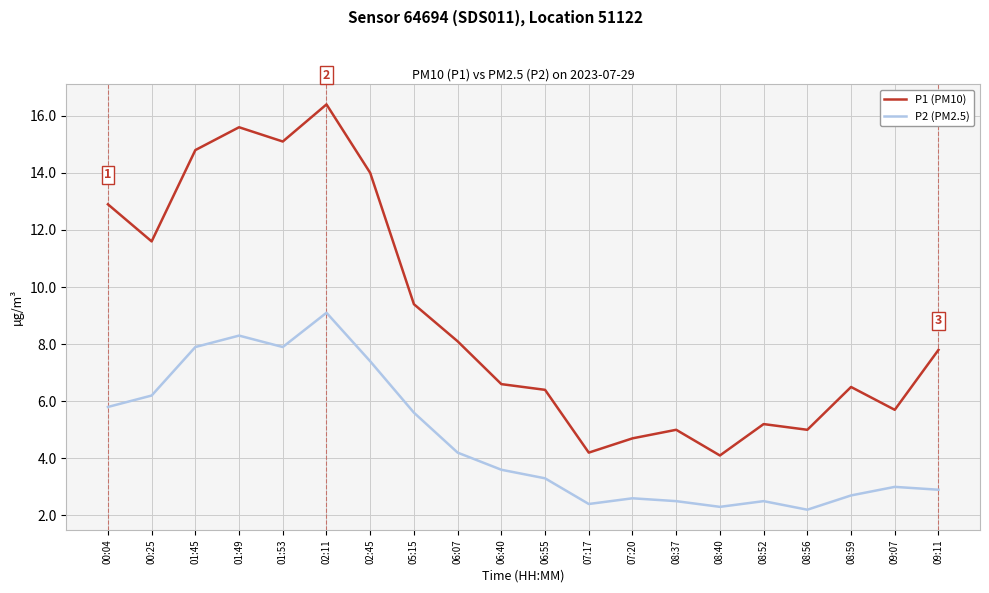

Where is P1 (PM10) nearest to the value 10?

05:15